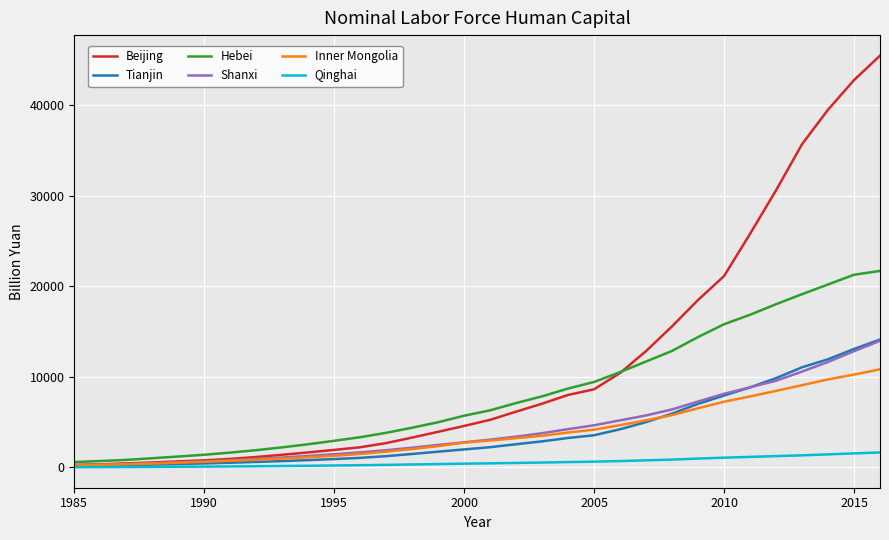

Count the number of data series in this chart.

6